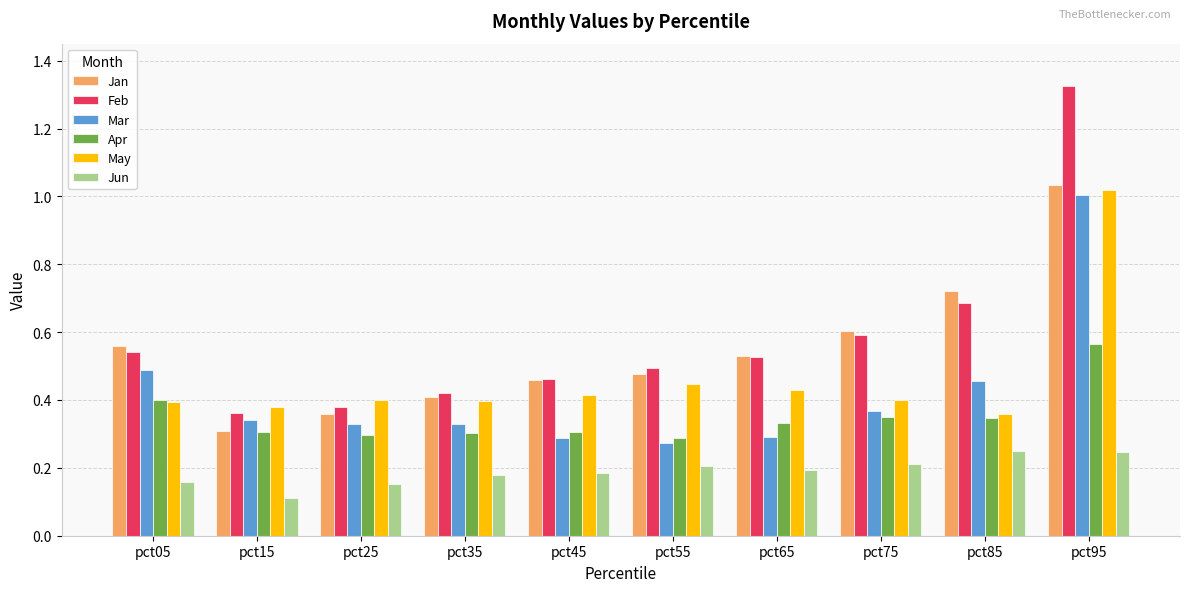

How many series are shown in this chart?

6